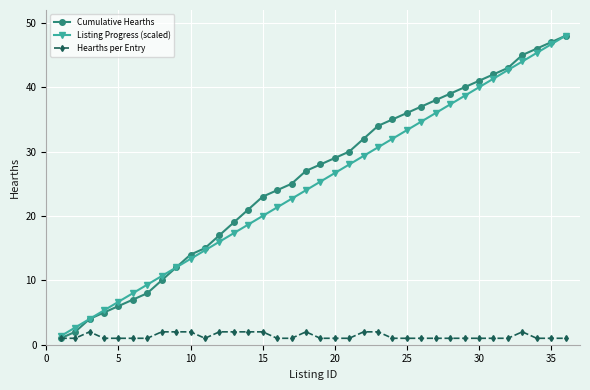

What is the value of the Listing Progress (scaled) point at the 6th from the left?

8.0